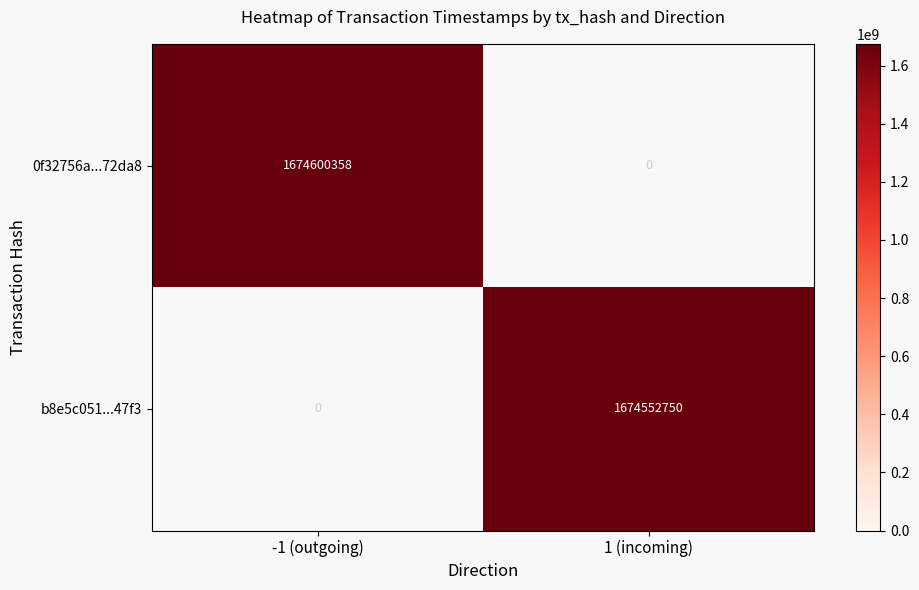

Reading left to right, transcribe all the data shown in this chart.

0f32756a...72da8: 1674600358	0
b8e5c051...47f3: 0	1674552750